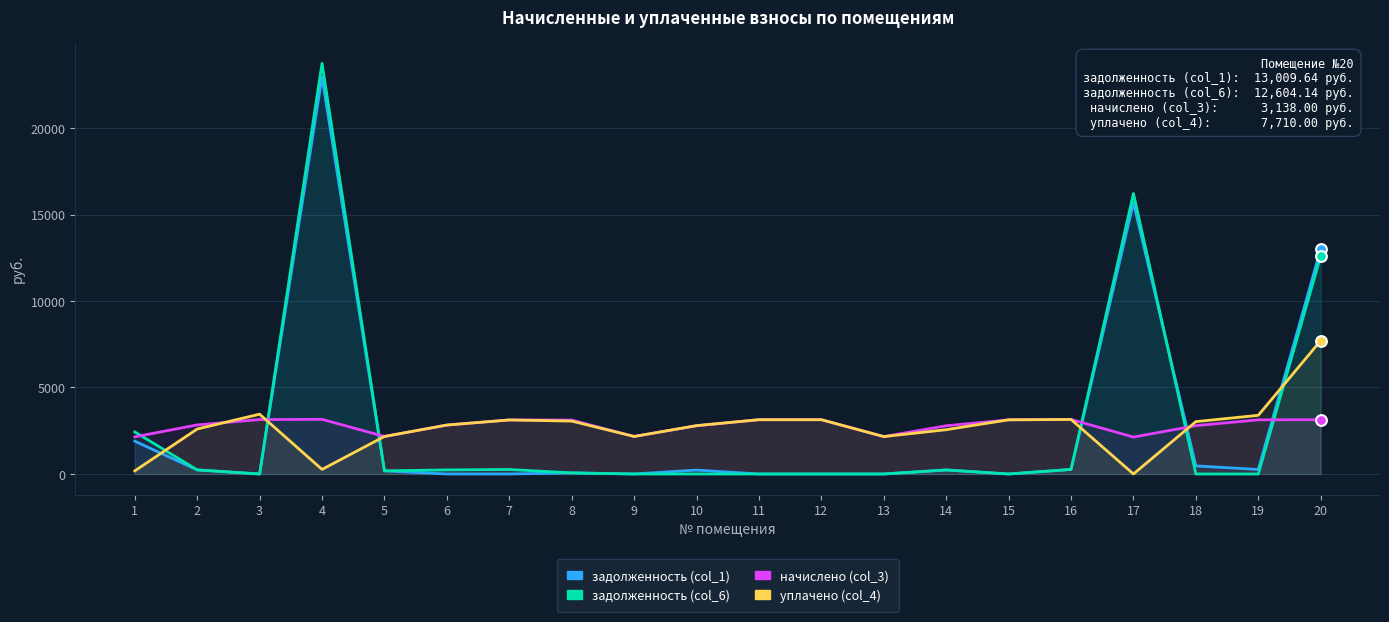

At which category is the sum across all series the highest?

4